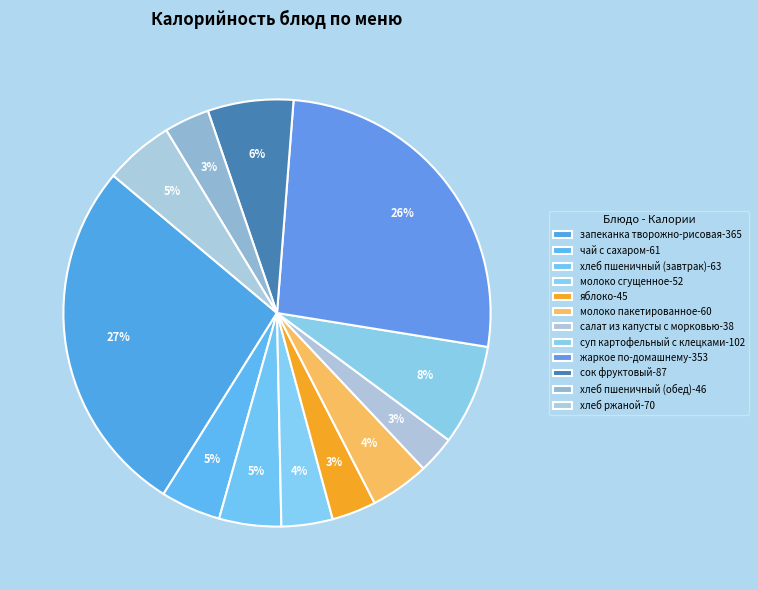

Combined, do хлеб пшеничный (завтрак) and сок фруктовый account for over 50%?

No